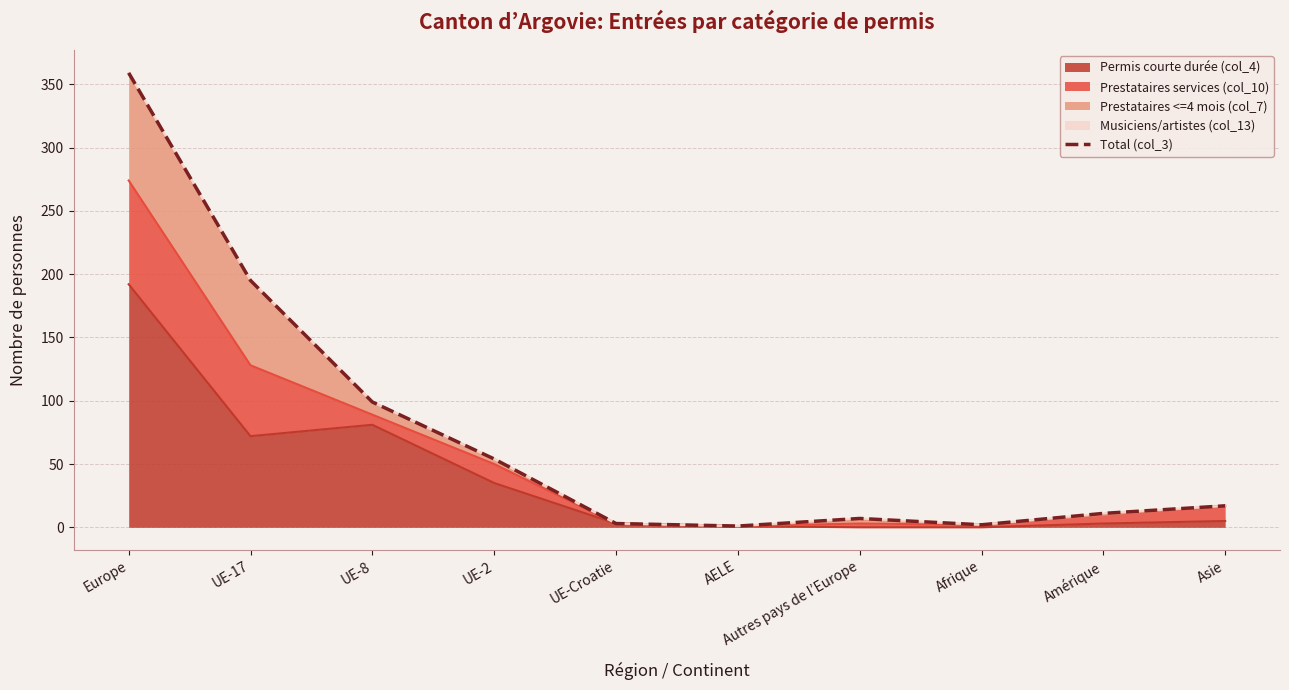

List the labels in order of value, smallest first.

AELE, Afrique, UE-Croatie, Autres pays de l’Europe, Amérique, Asie, UE-2, UE-8, UE-17, Europe